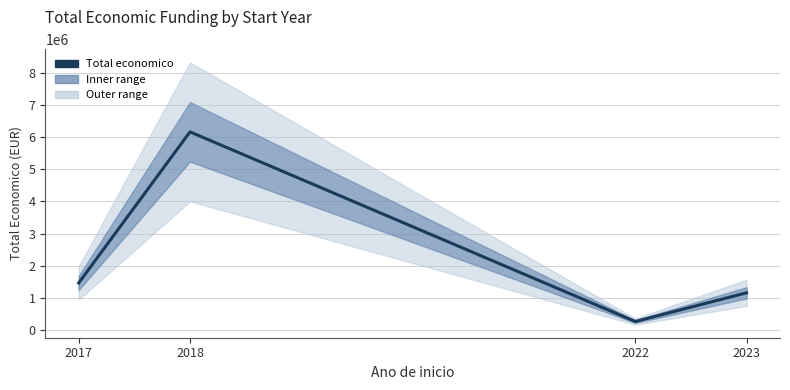

What is the difference between the maximum and minimum values?

5884210